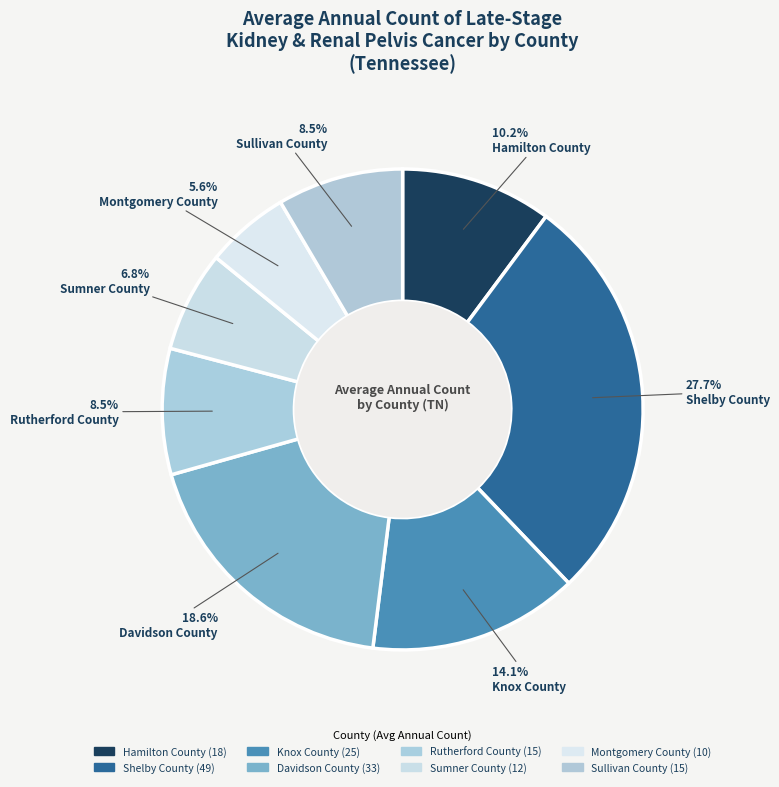

To the nearest percent, what is the difference between the largest and smallest slice percentages?

22%